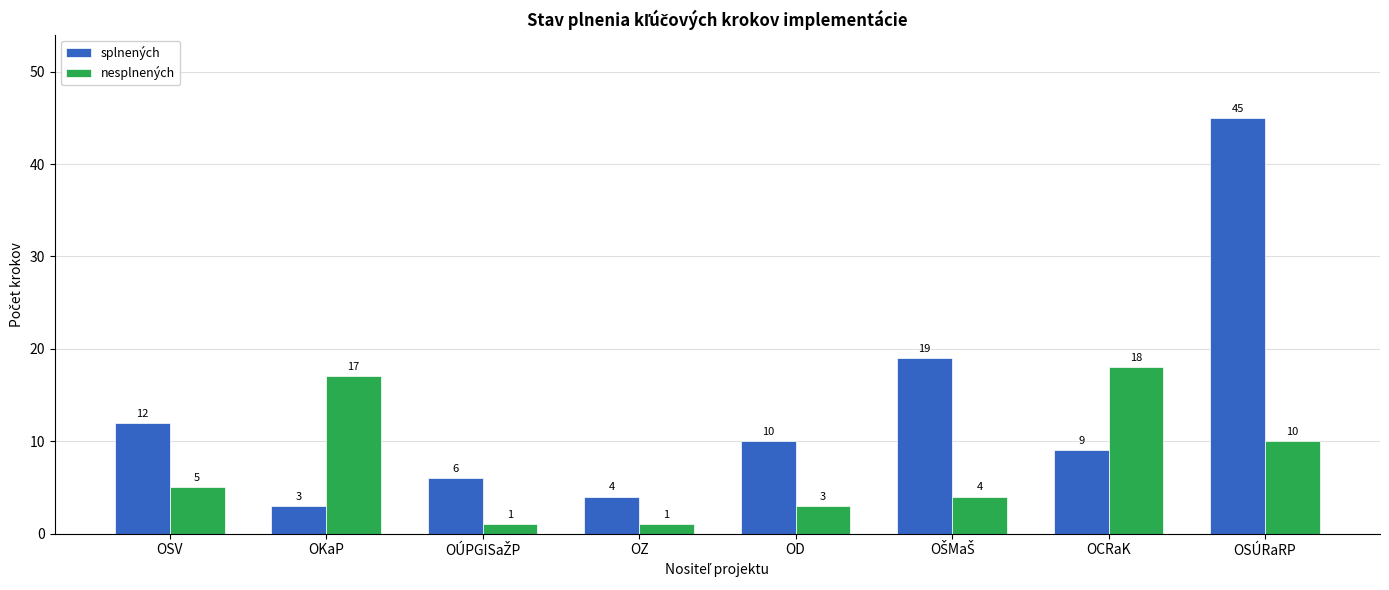

What is the difference between the maximum and minimum values in the nesplnených series?

17